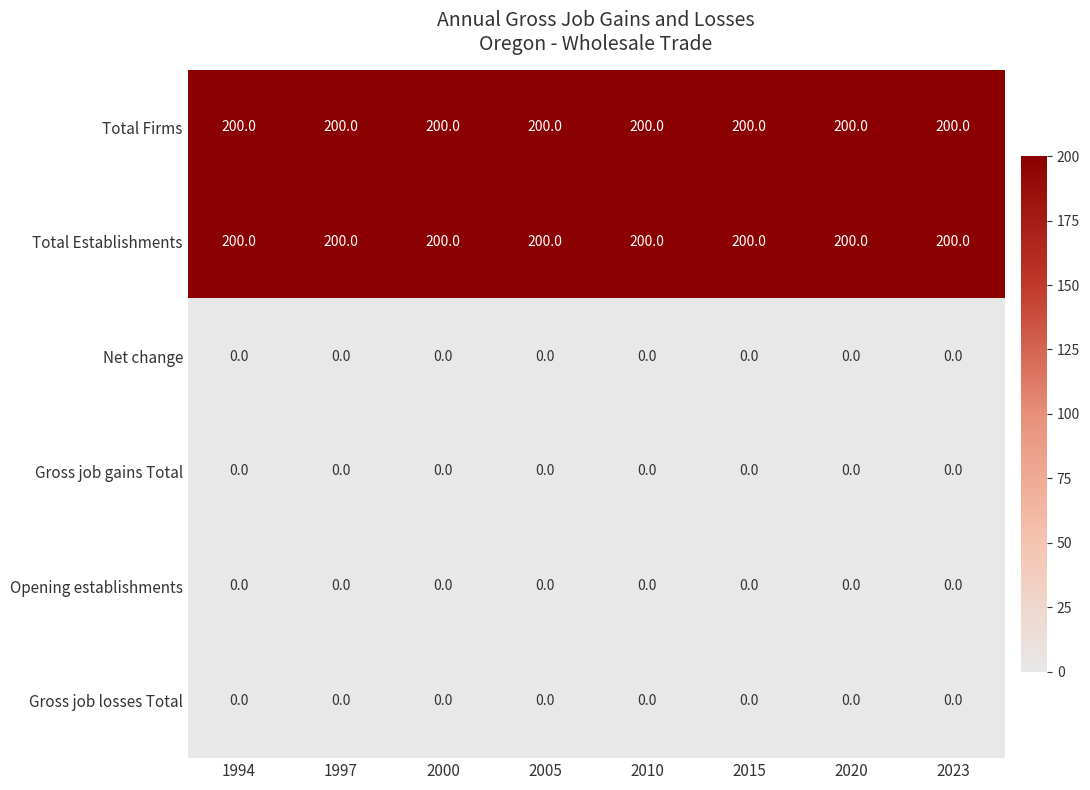

Read the Total Establishments value at 2020.

200